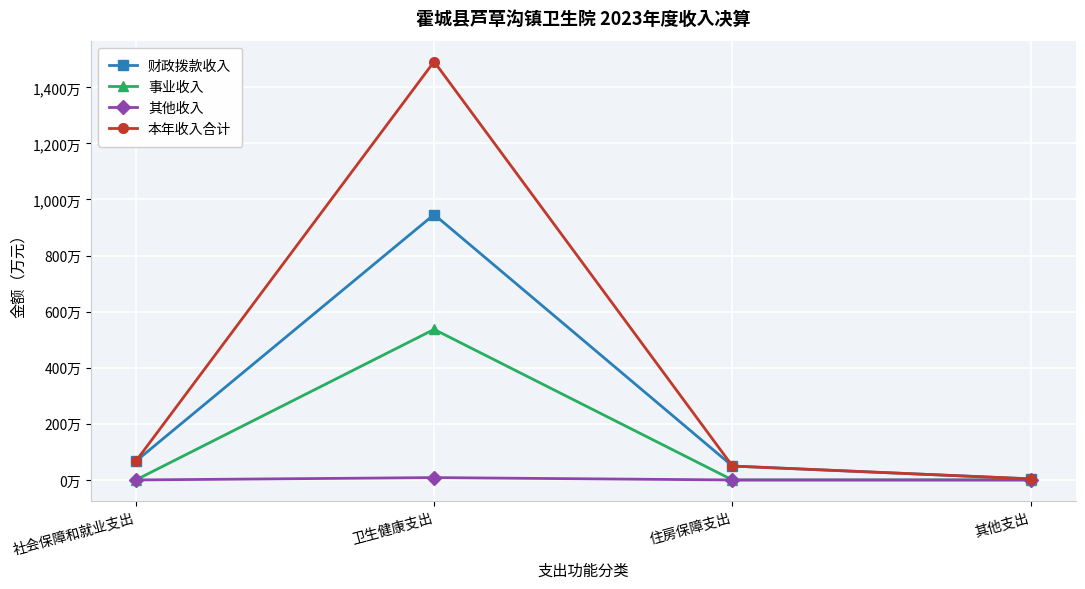

Reading left to right, extract all data points from this chart.

财政拨款收入: 66.6	946.4	49.6	3.9
事业收入: 0.0	536.9	0.0	0.0
其他收入: 0.0	8.4	0.0	0.0
本年收入合计: 66.6	1491.7	49.6	3.9